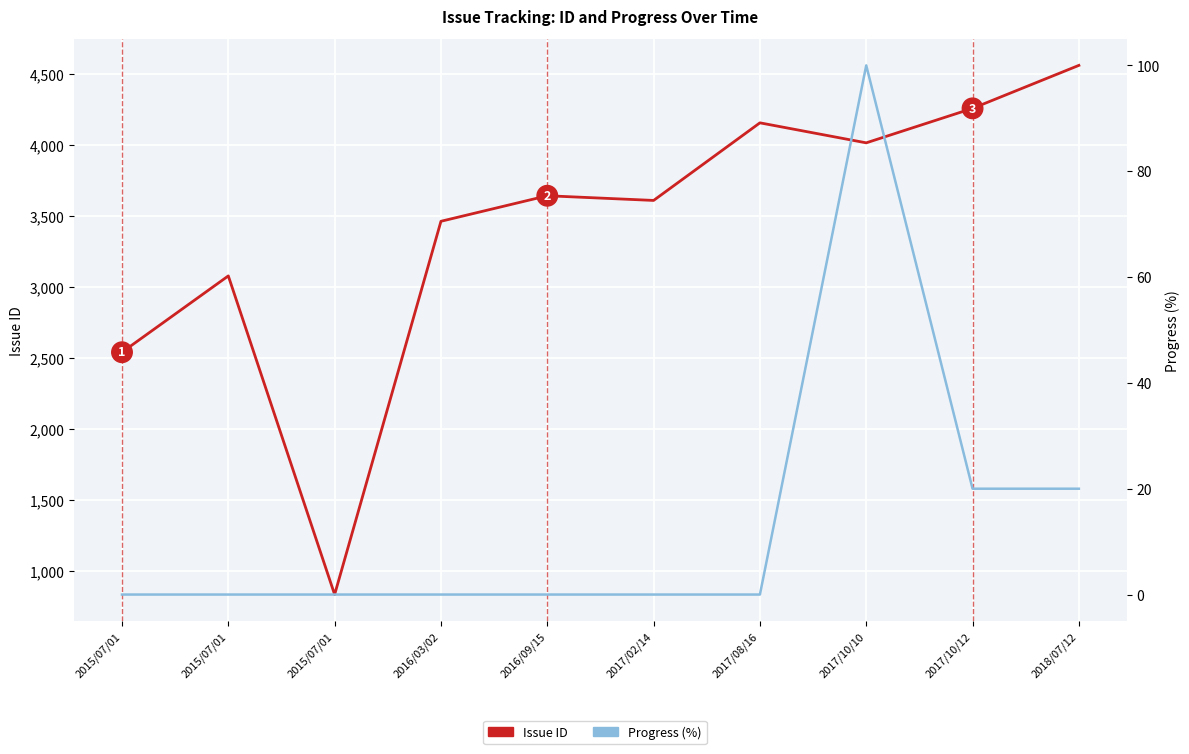

Reading left to right, extract all data points from this chart.

Issue ID: 2539	3077	831	3462	3642	3609	4156	4015	4258	4561
Progress (%): 0	0	0	0	0	0	0	100	20	20